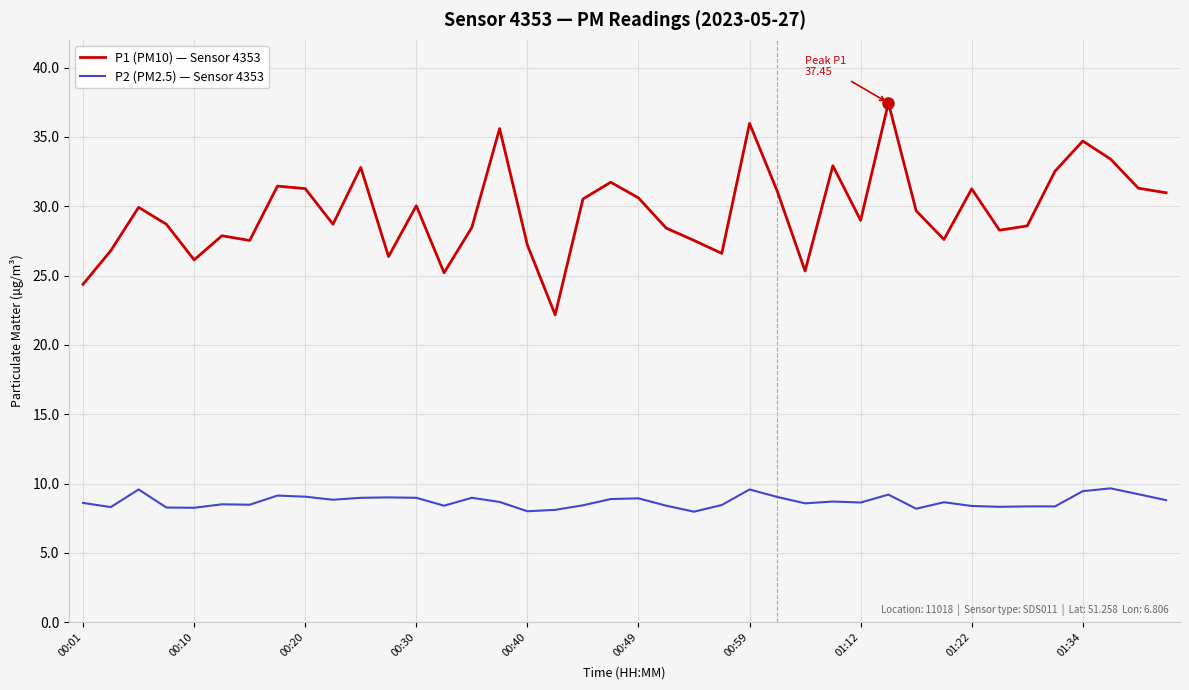

What is the smallest value displayed?

8.0